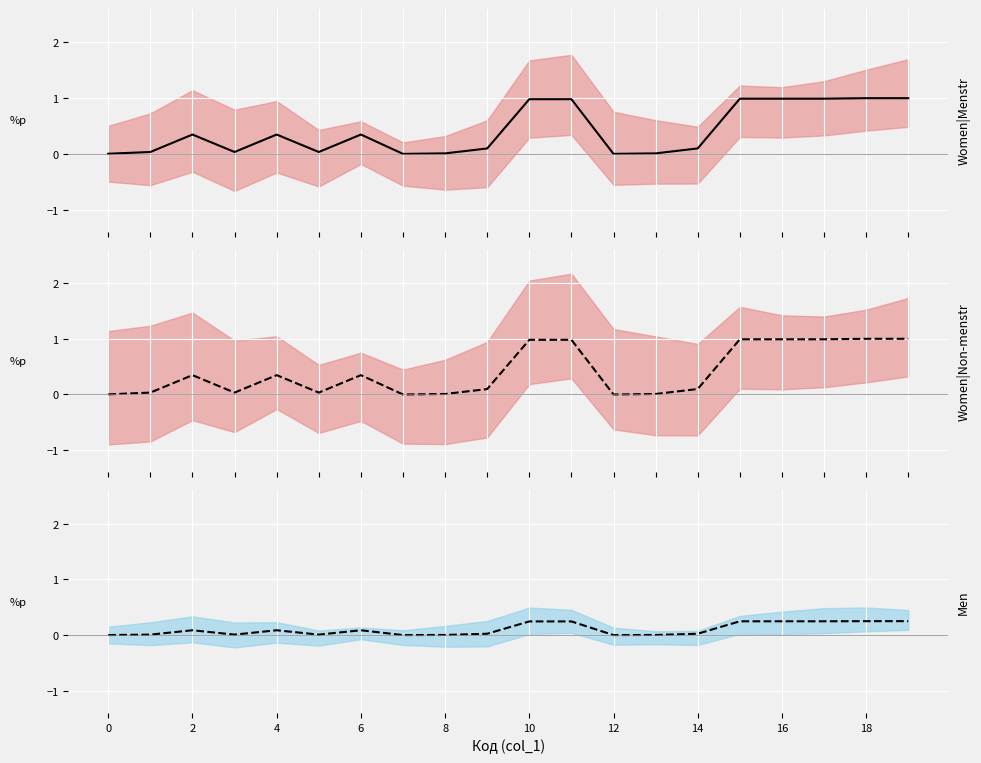

What is the difference between the highest and lowest values at 15?

0.7